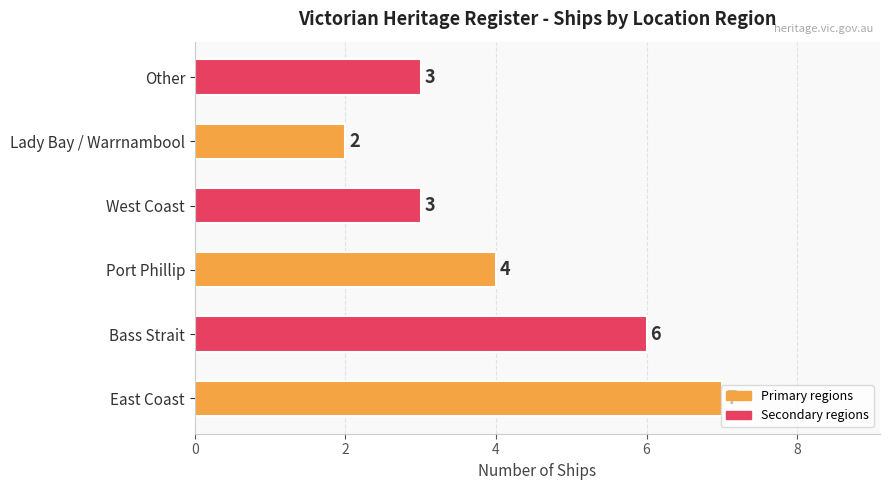

What is the ratio of the value at Lady Bay / Warrnambool to the value at Bass Strait?

0.3